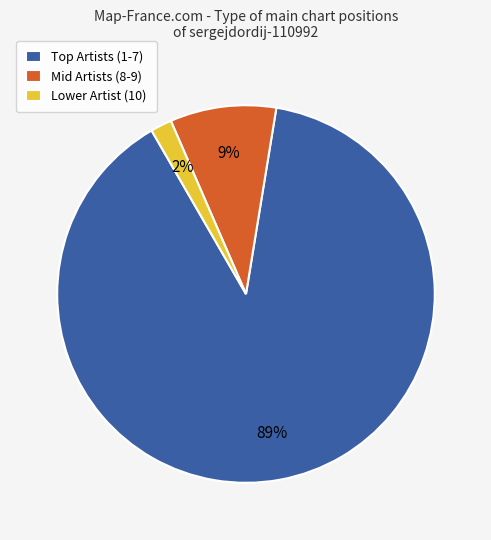

True or false: Lower Artist (10) accounts for 2% of the total.

True